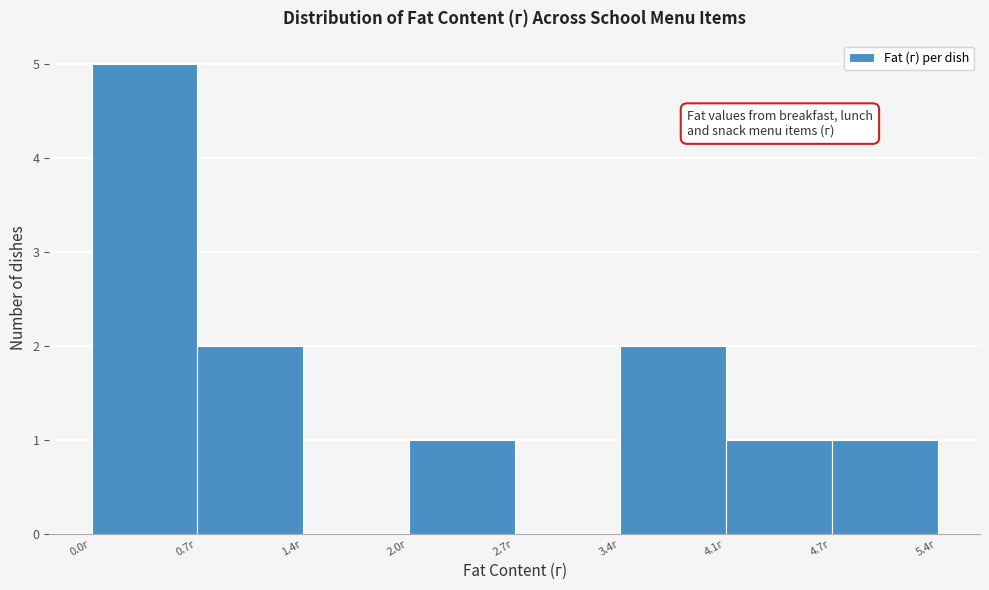

What is the height of the bar covering 0.0 to 0.7 on the x-axis? Neither the bar edges nor the heights are printed on the chart, so give them approximately, as read against the axes.

5